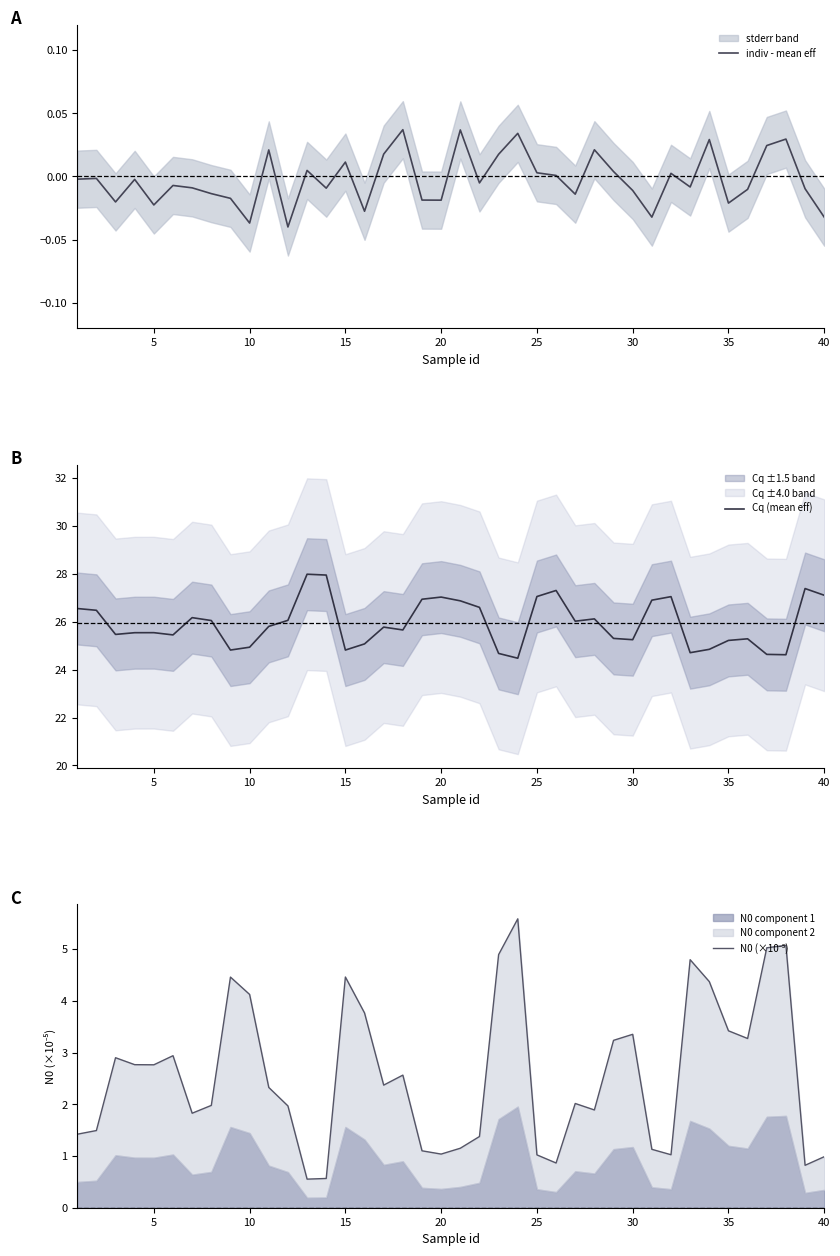

What are all the series names shown in the legend?

indiv - mean eff, Cq (mean eff), N0 (×10⁻⁵)